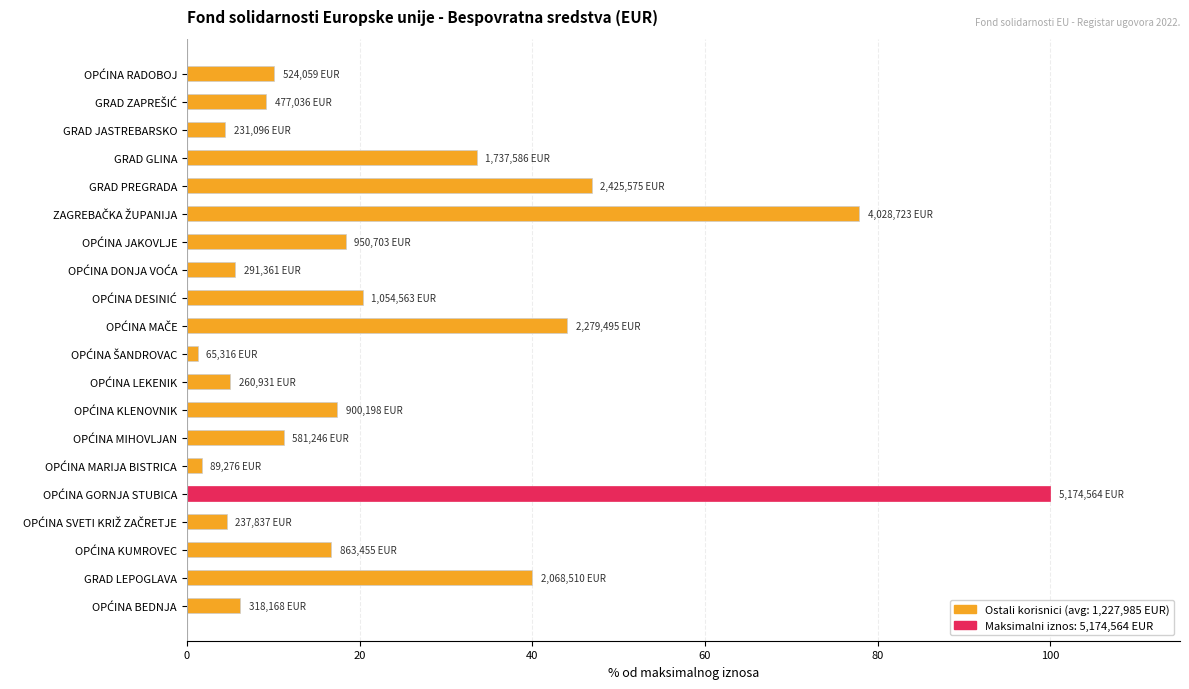

True or false: the data shows 4.5 at GRAD JASTREBARSKO.

True